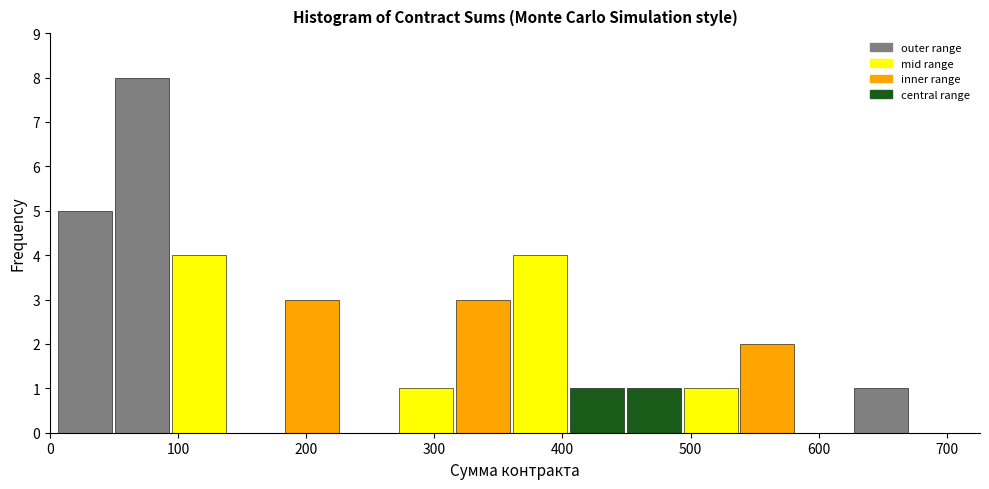

How tall is the bar that spans 540 to 580 on the x-axis? Neither the bar edges nor the heights are printed on the chart, so give them approximately, as read against the axes.

2